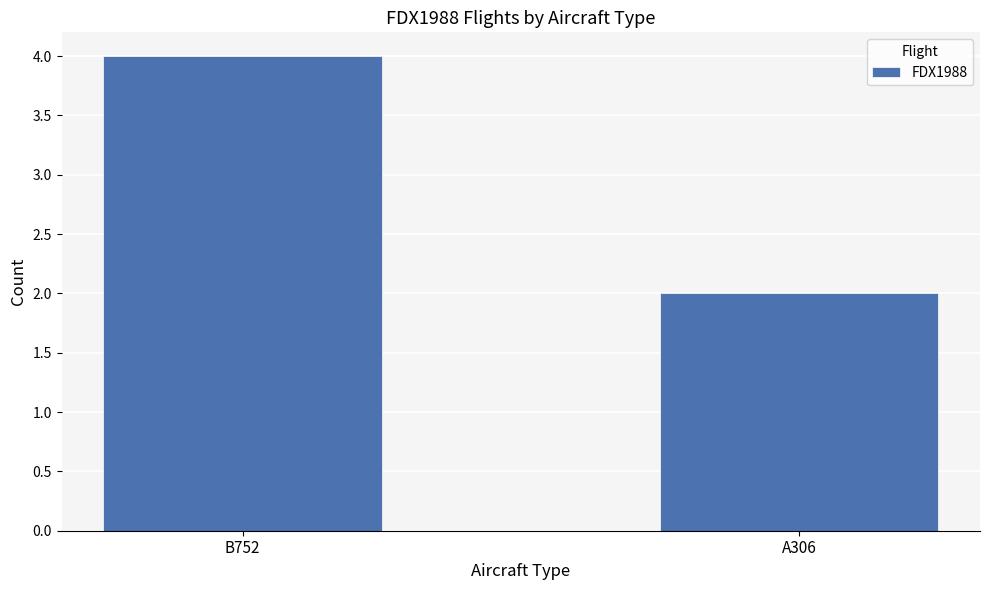

What is the ratio of the value at B752 to the value at A306?

2.0